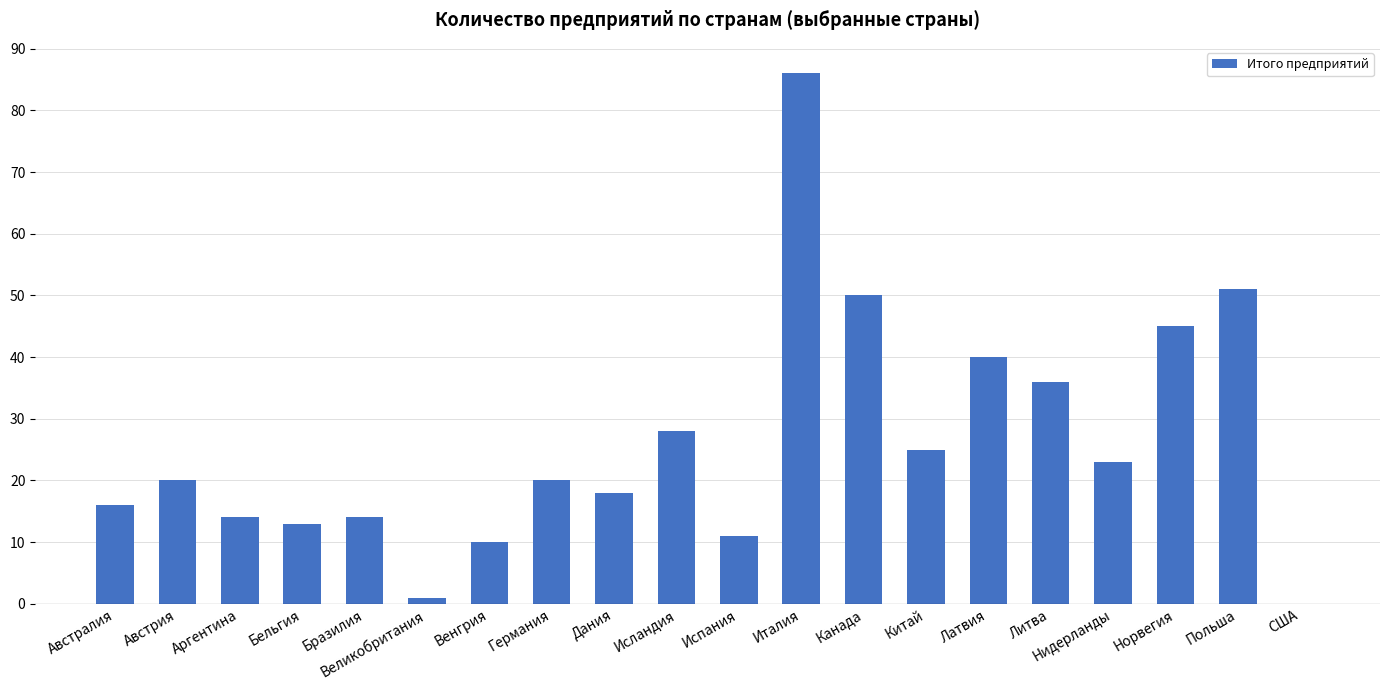

What is the maximum value shown in the chart?

86